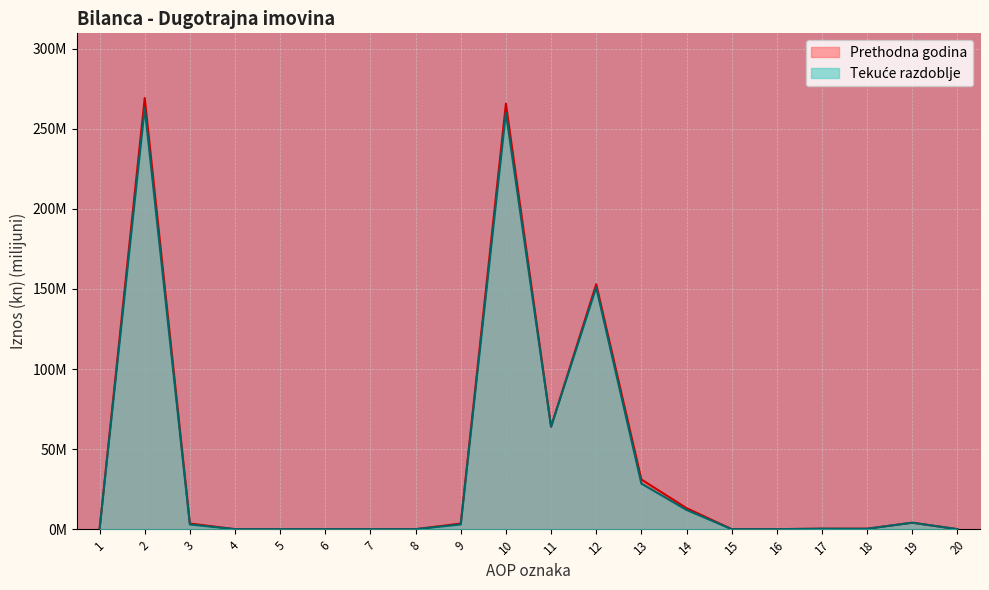

At which category does Tekuće razdoblje reach its first local valley?

11